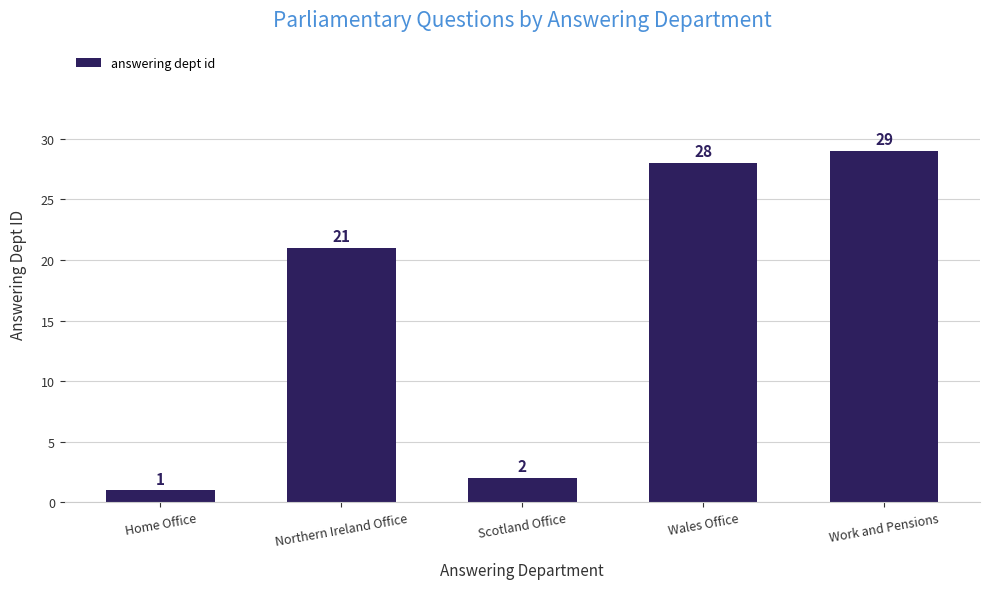

Which category has the highest value across all series?

Work and Pensions